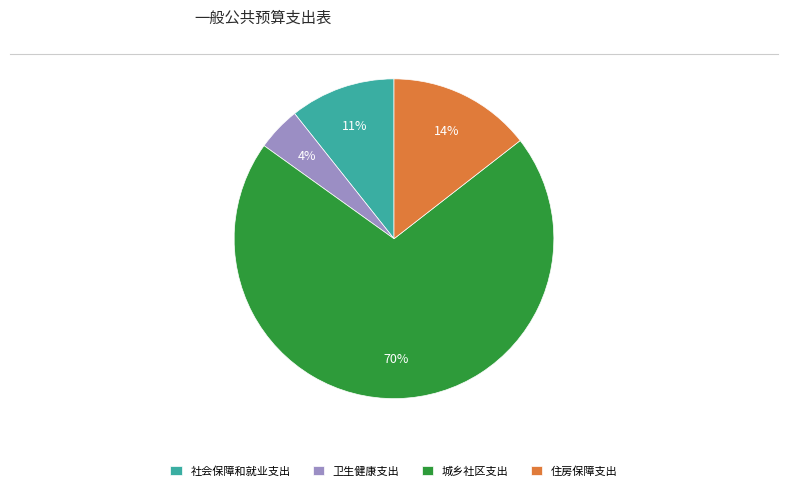

Is there a majority slice in this chart?

Yes